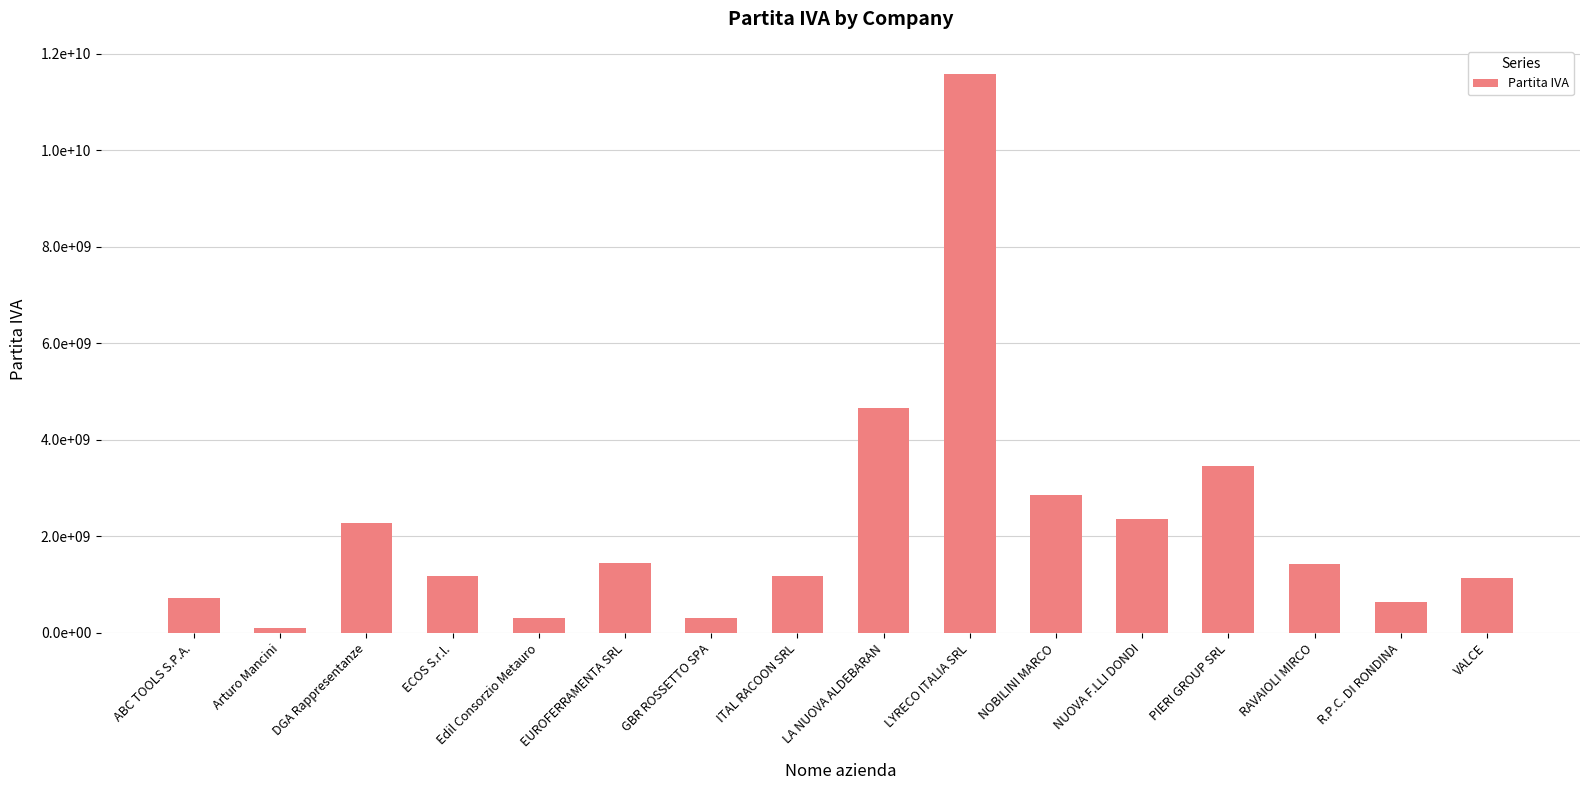

List the labels in order of value, smallest first.

Arturo Mancini, Edil Consorzio Metauro, GBR ROSSETTO SPA, R.P.C. DI RONDINA, ABC TOOLS S.P.A., VALCE, ITAL RACOON SRL, ECOS S.r.l., RAVAIOLI MIRCO, EUROFERRAMENTA SRL, DGA Rappresentanze, NUOVA F.LLI DONDI, NOBILINI MARCO, PIERI GROUP SRL, LA NUOVA ALDEBARAN, LYRECO ITALIA SRL